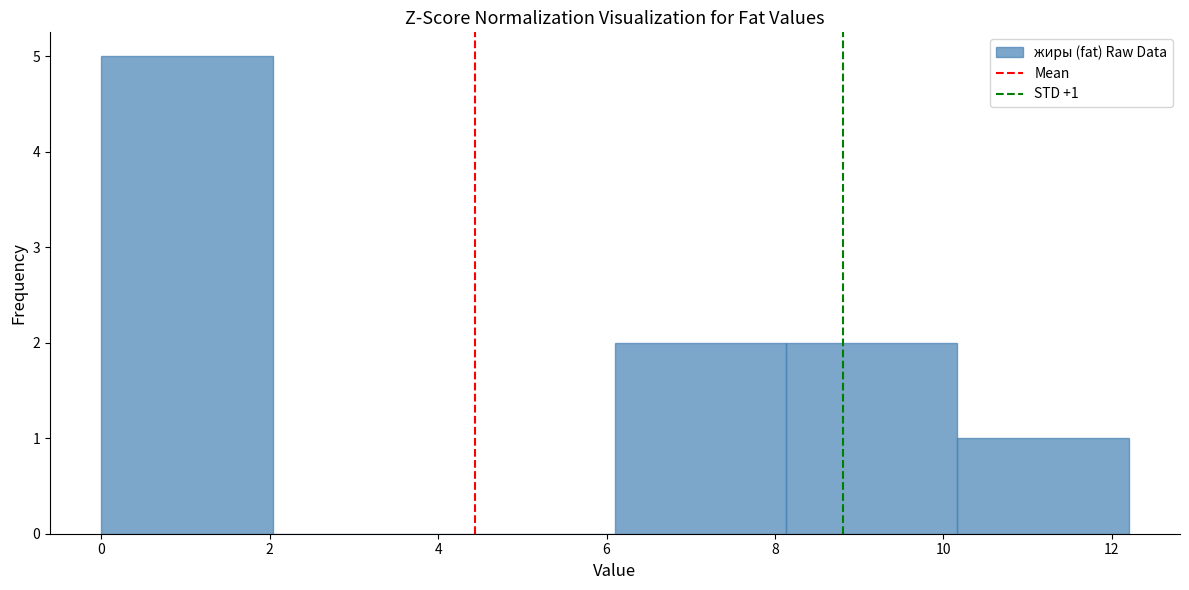

Over which range of the x-axis is the bar tallest?

0.0 to 2.0